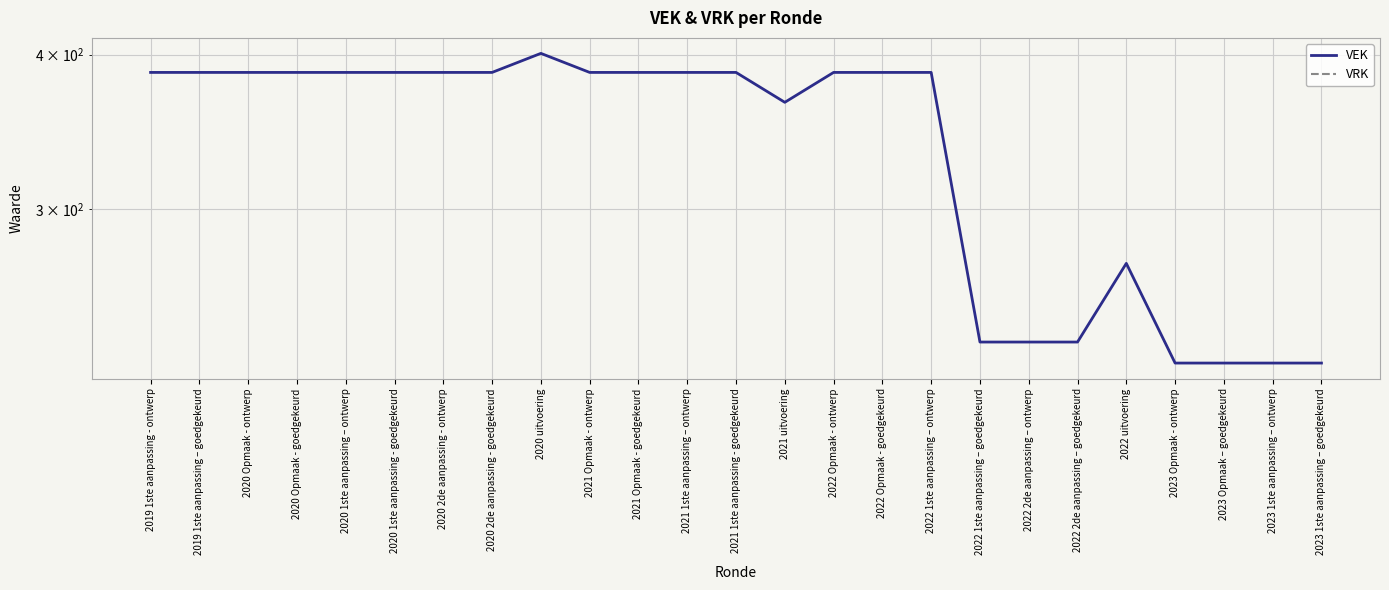

Reading right to left, transcribe all the data shown in this chart.

VEK: 2023 1ste aanpassing – goedgekeurd=225	2023 1ste aanpassing – ontwerp=225	2023 Opmaak – goedgekeurd=225	2023 Opmaak - ontwerp=225	2022 uitvoering=271	2022 2de aanpassing – goedgekeurd=234	2022 2de aanpassing – ontwerp=234	2022 1ste aanpassing – goedgekeurd=234	2022 1ste aanpassing – ontwerp=387	2022 Opmaak - goedgekeurd=387	2022 Opmaak - ontwerp=387	2021 uitvoering=366	2021 1ste aanpassing - goedgekeurd=387	2021 1ste aanpassing – ontwerp=387	2021 Opmaak - goedgekeurd=387	2021 Opmaak - ontwerp=387	2020 uitvoering=401	2020 2de aanpassing - goedgekeurd=387	2020 2de aanpassing - ontwerp=387	2020 1ste aanpassing - goedgekeurd=387	2020 1ste aanpassing – ontwerp=387	2020 Opmaak - goedgekeurd=387	2020 Opmaak - ontwerp=387	2019 1ste aanpassing – goedgekeurd=387	2019 1ste aanpassing - ontwerp=387
VRK: 2023 1ste aanpassing – goedgekeurd=0	2023 1ste aanpassing – ontwerp=0	2023 Opmaak – goedgekeurd=0	2023 Opmaak - ontwerp=0	2022 uitvoering=0	2022 2de aanpassing – goedgekeurd=0	2022 2de aanpassing – ontwerp=0	2022 1ste aanpassing – goedgekeurd=0	2022 1ste aanpassing – ontwerp=0	2022 Opmaak - goedgekeurd=0	2022 Opmaak - ontwerp=0	2021 uitvoering=0	2021 1ste aanpassing - goedgekeurd=0	2021 1ste aanpassing – ontwerp=0	2021 Opmaak - goedgekeurd=0	2021 Opmaak - ontwerp=0	2020 uitvoering=0	2020 2de aanpassing - goedgekeurd=0	2020 2de aanpassing - ontwerp=0	2020 1ste aanpassing - goedgekeurd=0	2020 1ste aanpassing – ontwerp=0	2020 Opmaak - goedgekeurd=0	2020 Opmaak - ontwerp=0	2019 1ste aanpassing – goedgekeurd=0	2019 1ste aanpassing - ontwerp=0